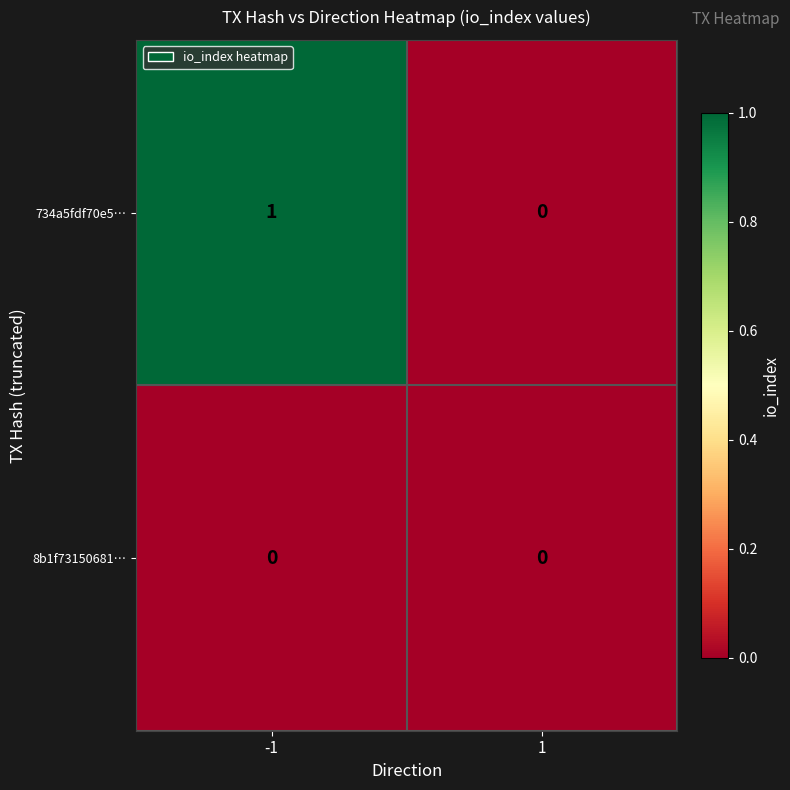

Reading left to right, transcribe all the data shown in this chart.

734a5fdf70e5…: -1=1	1=0
8b1f73150681…: -1=0	1=0